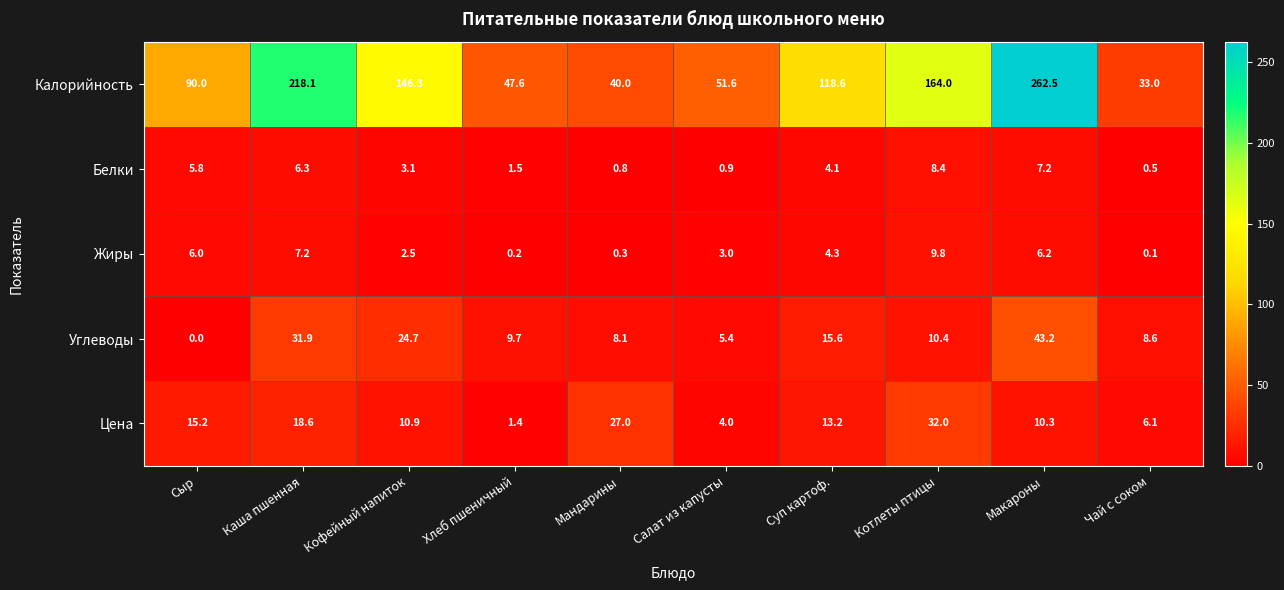

Which label corresponds to the largest value in the chart?

Макароны